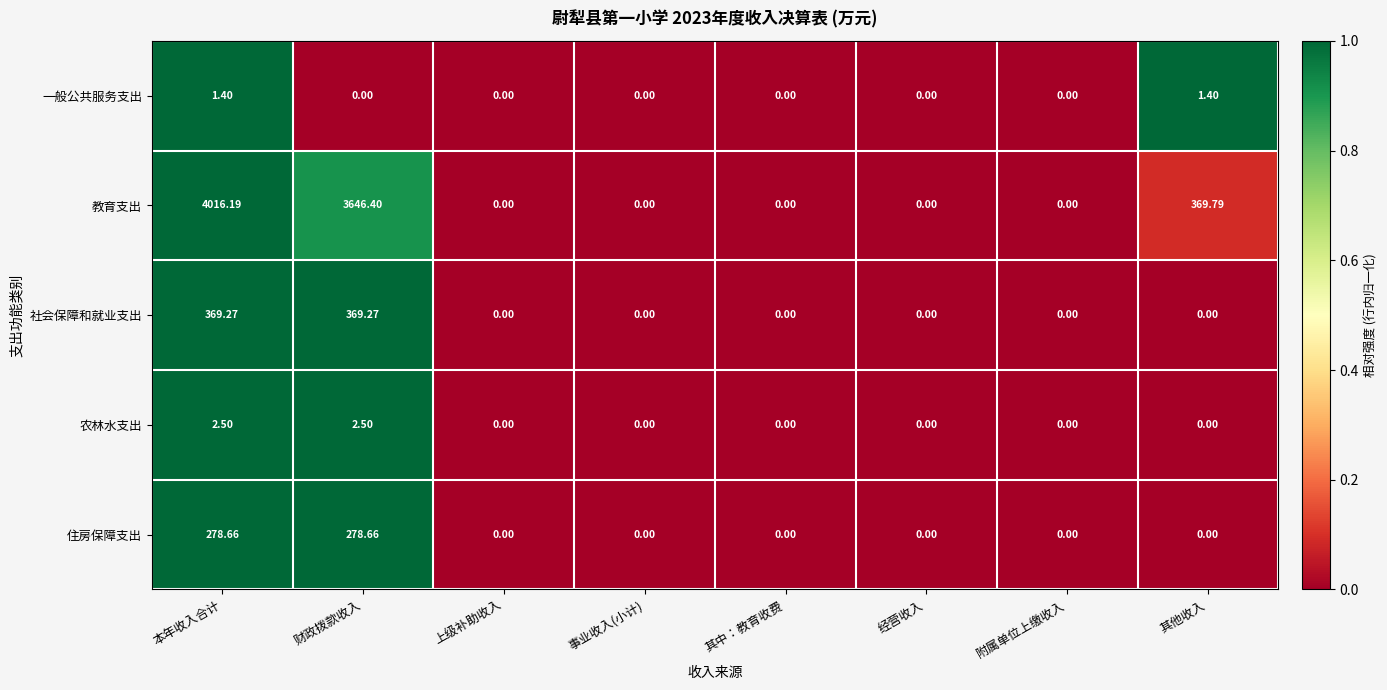

Which series has the largest total across all categories?

教育支出